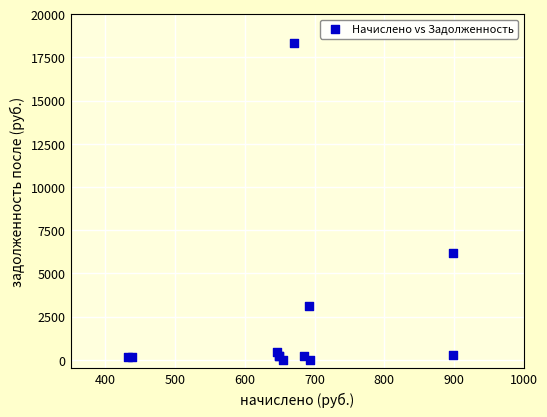

What Y value in the scatter plot is closest to 9175?

6194.0